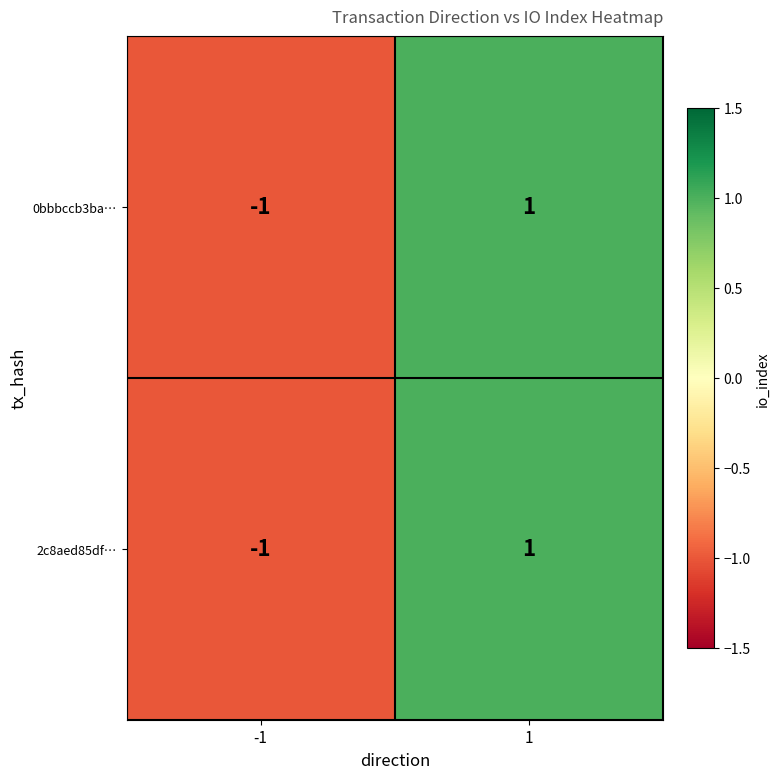

Rank the categories by 0bbbccb3ba… value from highest to lowest.

1, -1